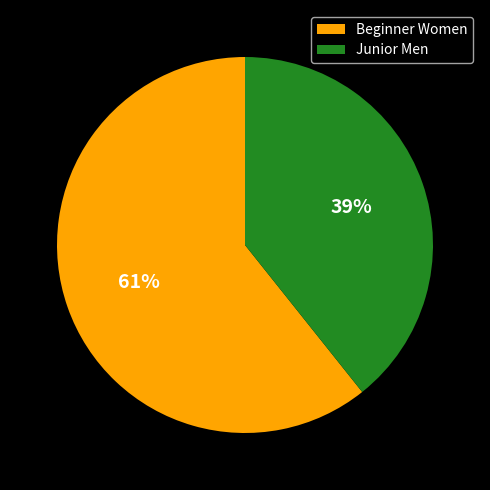

Count the number of slices in the pie.

2